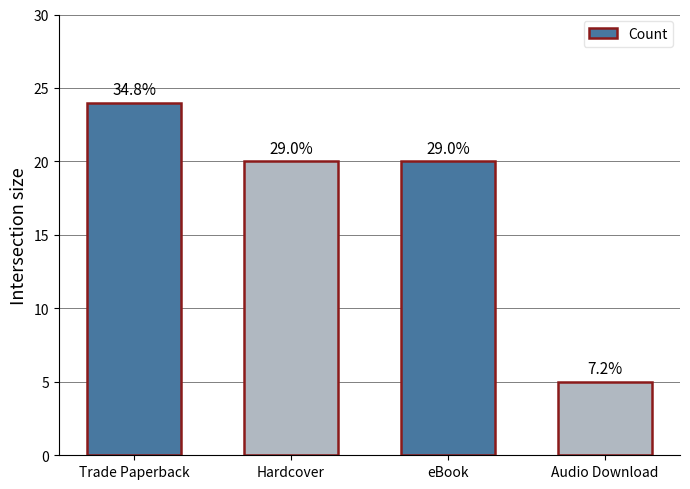

What is the difference between the second highest and minimum values?

15